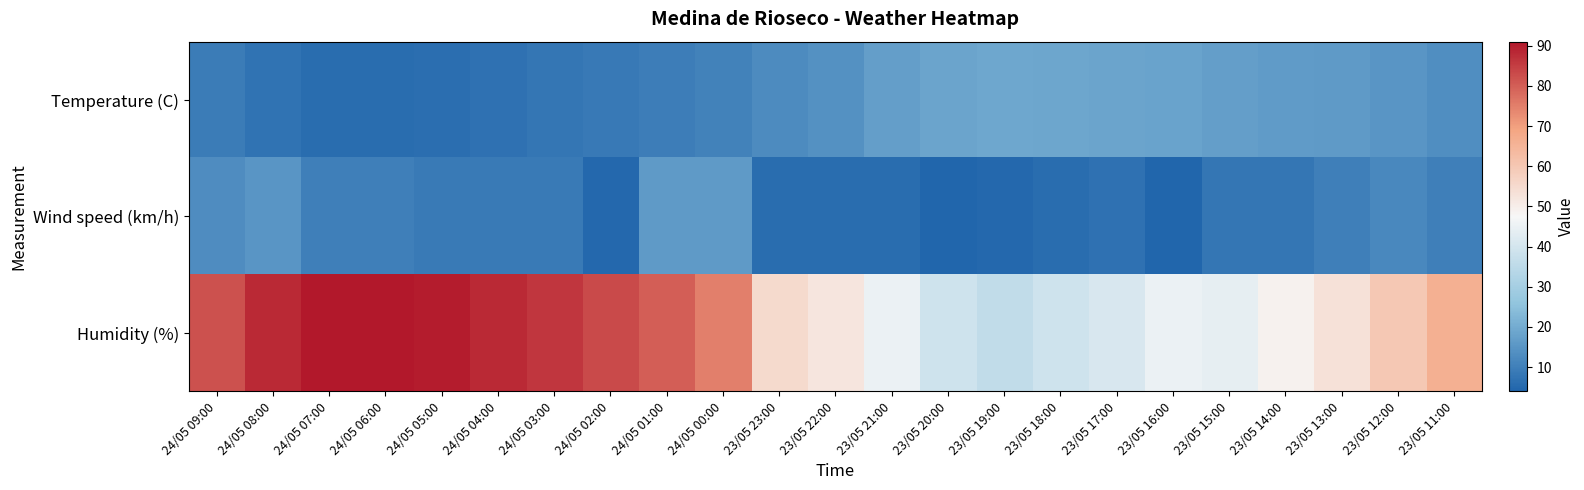

Which series has the widest spread of values?

Humidity (%)